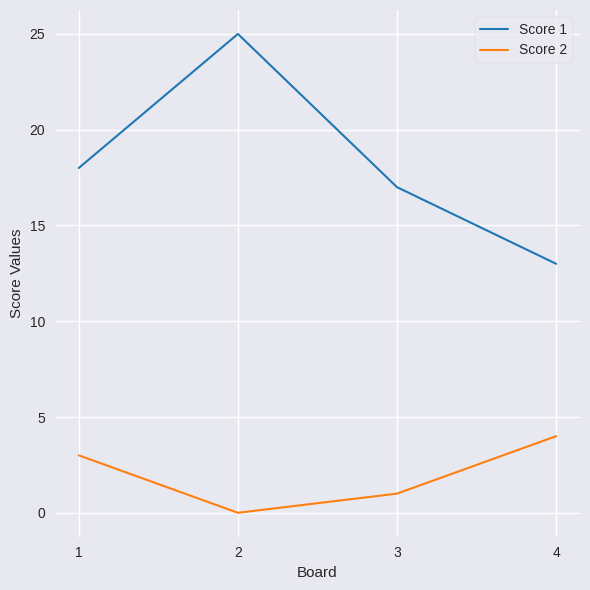

Reading right to left, extract all data points from this chart.

Score 1: 4=13	3=17	2=25	1=18
Score 2: 4=4	3=1	2=0	1=3